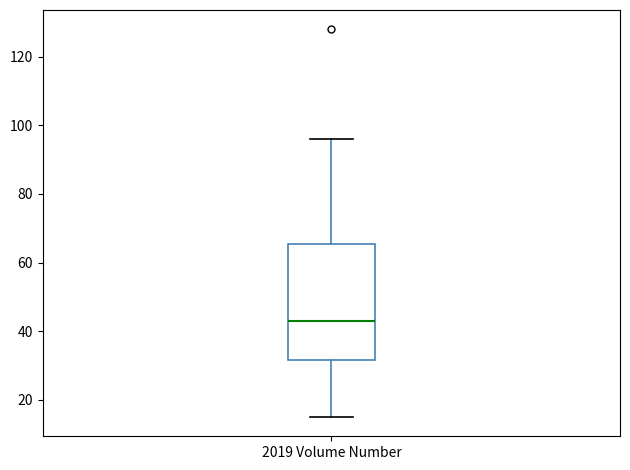

Where does the median line of the box for 2019 Volume Number sit on the y-axis? The values are not printed on the chart, so give them approximately, as read against the axis.

44